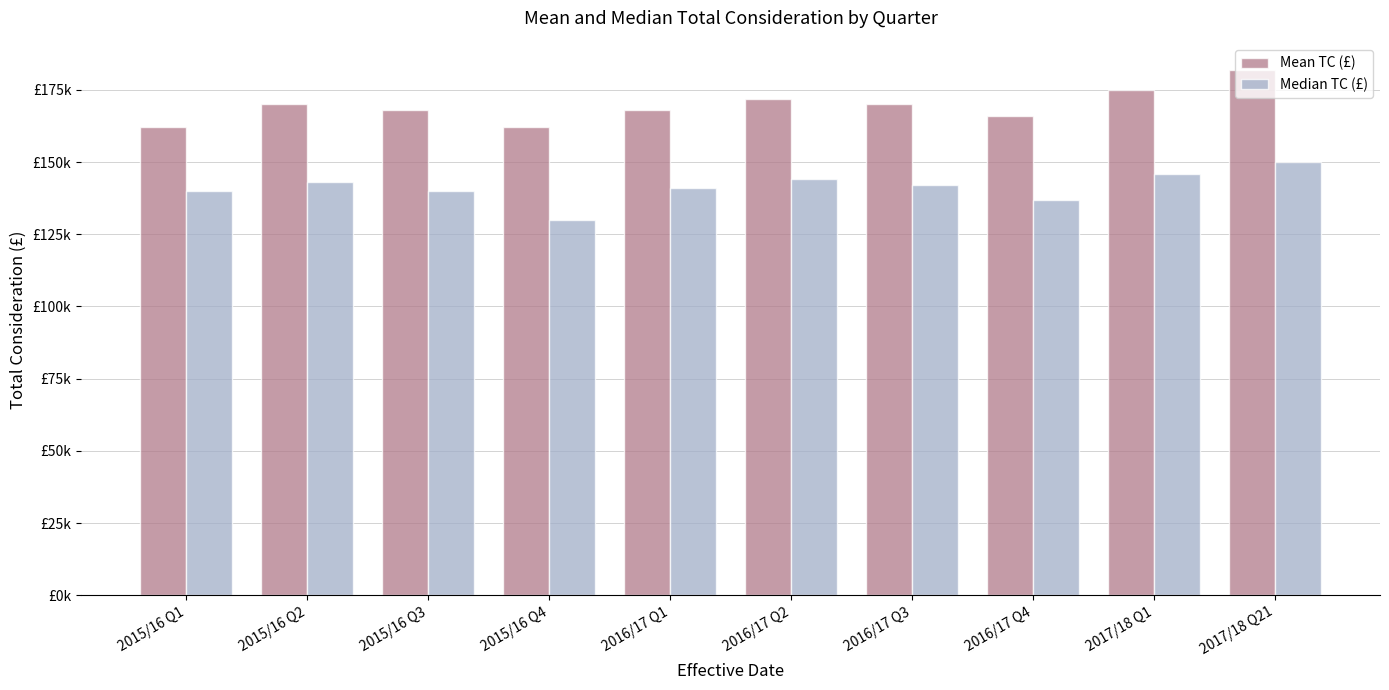

Does the chart contain stacked bars?

No